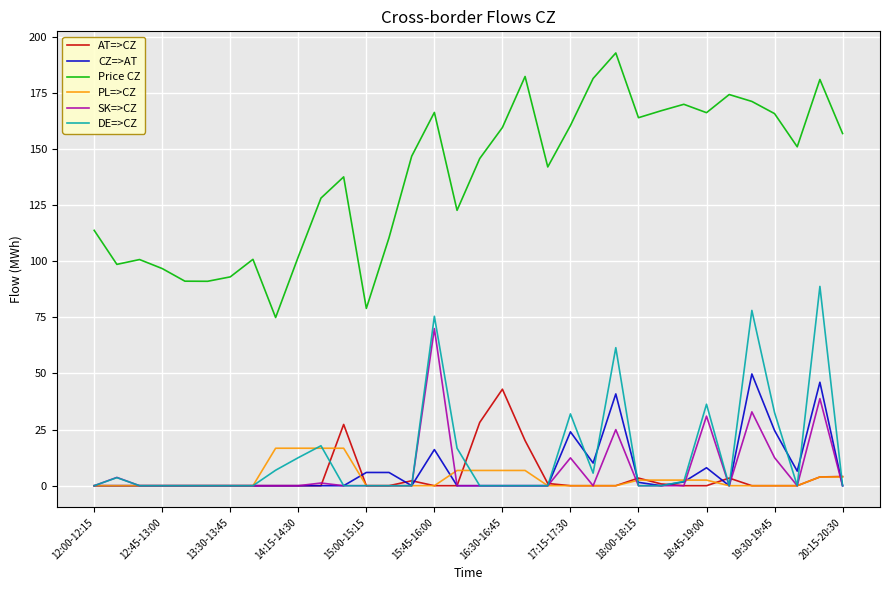

Which series has the largest range (max minus min)?

Price CZ